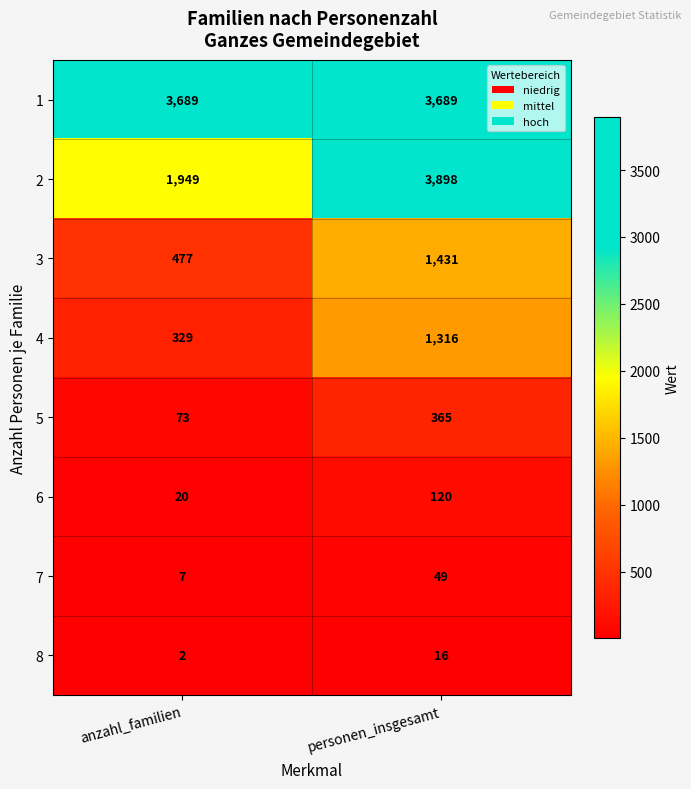

Between anzahl_familien and personen_insgesamt, which series saw the biggest shift?

2